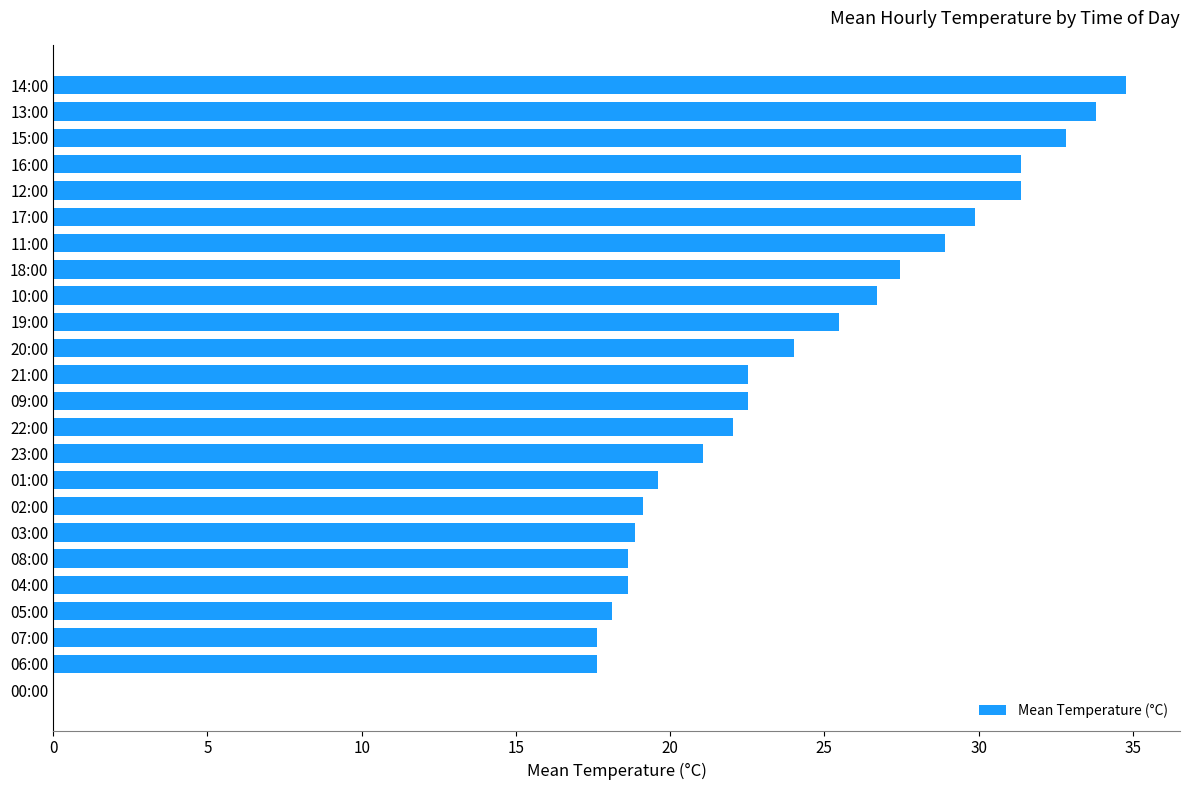

Reading bottom to top, transcribe all the data shown in this chart.

00:00=0.0	06:00=17.6	07:00=17.6	05:00=18.1	04:00=18.6	08:00=18.6	03:00=18.9	02:00=19.1	01:00=19.6	23:00=21.1	22:00=22.1	09:00=22.5	21:00=22.5	20:00=24.0	19:00=25.5	10:00=26.7	18:00=27.4	11:00=28.9	17:00=29.9	12:00=31.4	16:00=31.4	15:00=32.8	13:00=33.8	14:00=34.8